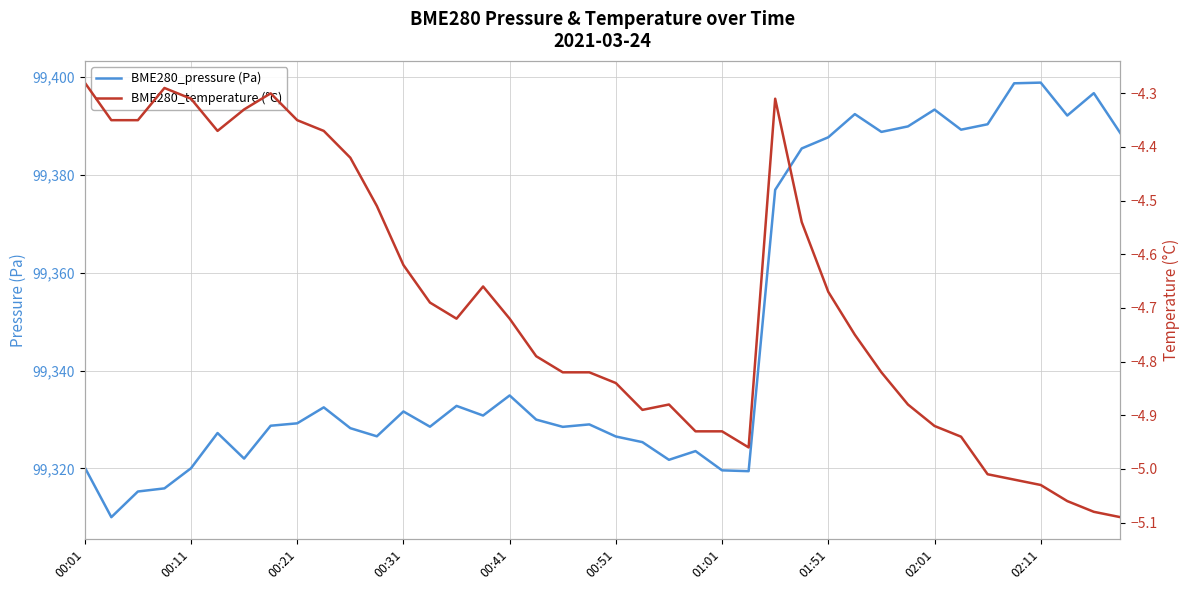

Reading right to left, what are all the values shown in this chart?

BME280_pressure (Pa): 99388.5	99396.6	99392.1	99398.8	99398.6	99390.3	99389.2	99393.3	99389.8	99388.7	99392.4	99387.6	99385.3	99376.9	99319.4	99319.6	99323.6	99321.8	99325.4	99326.5	99329.0	99328.5	99330.0	99334.9	99330.8	99332.8	99328.5	99331.6	99326.6	99328.2	99332.5	99329.2	99328.7	99322.0	99327.2	99320.1	99315.9	99315.3	99310.1	99320.2
BME280_temperature (°C): -5.1	-5.1	-5.1	-5.0	-5.0	-5.0	-4.9	-4.9	-4.9	-4.8	-4.8	-4.7	-4.5	-4.3	-5.0	-4.9	-4.9	-4.9	-4.9	-4.8	-4.8	-4.8	-4.8	-4.7	-4.7	-4.7	-4.7	-4.6	-4.5	-4.4	-4.4	-4.3	-4.3	-4.3	-4.4	-4.3	-4.3	-4.3	-4.3	-4.3